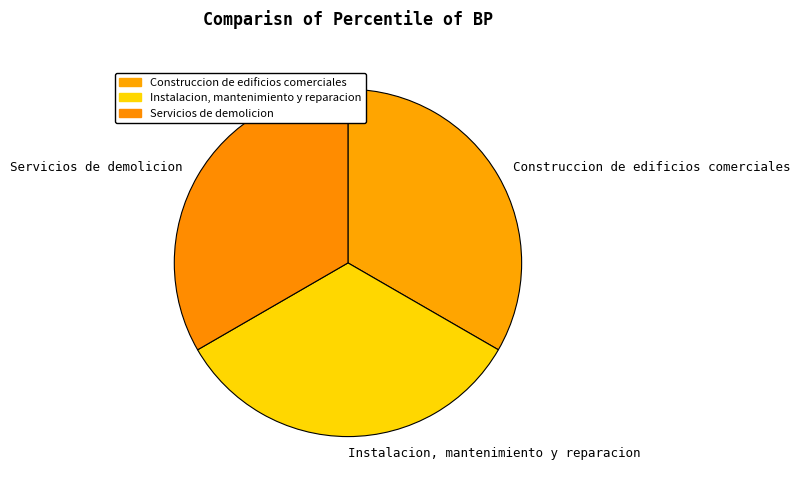

Does Instalacion, mantenimiento y reparacion represent more than half of the total?

No